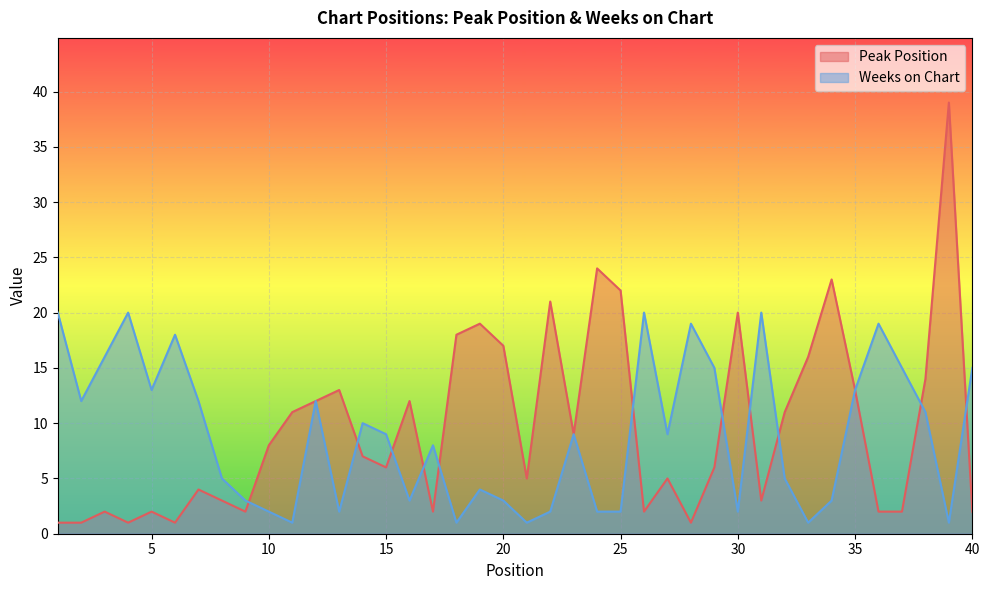

Where is Peak Position nearest to the value 20?

30